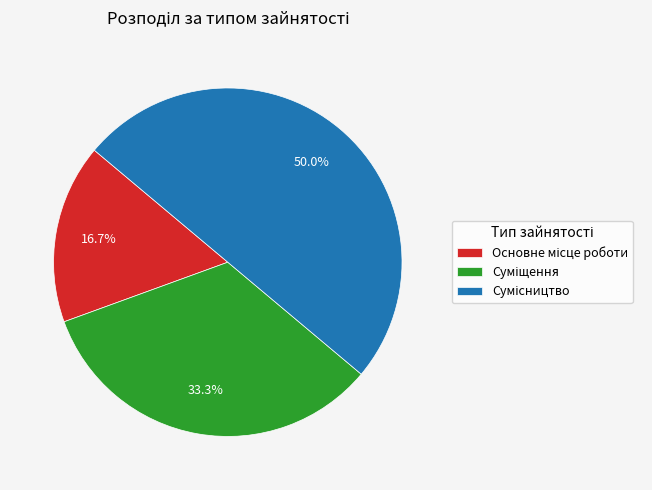

Which slice is the smallest?

Основне місце роботи